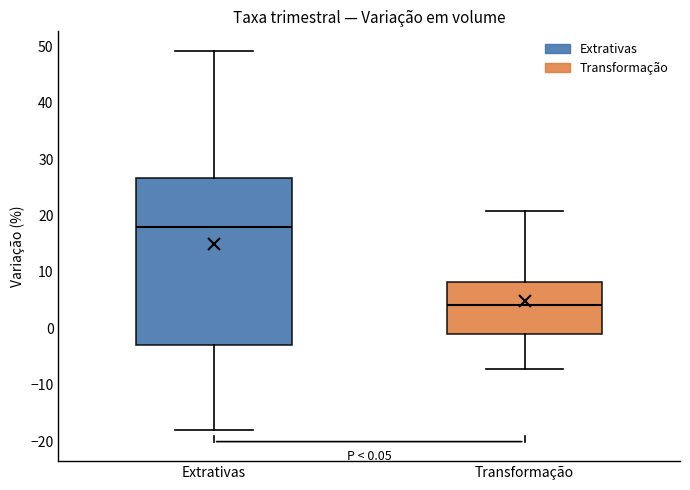

Comparing the boxes themselves (not the whiskers), which one is the tallest?

Extrativas